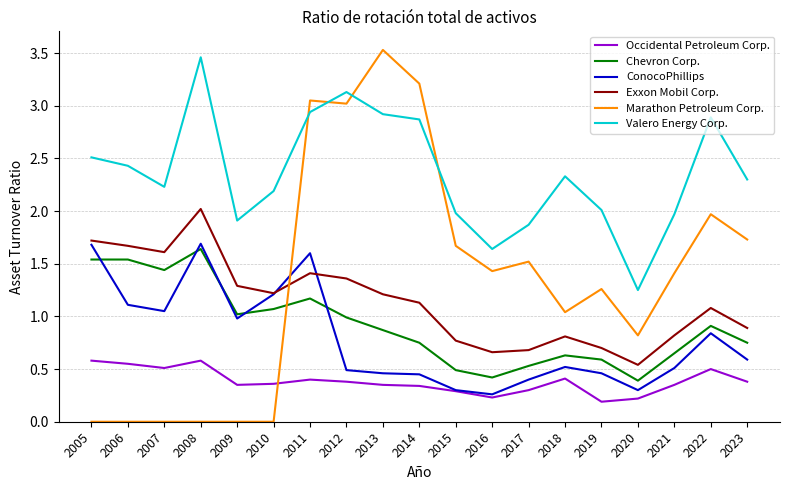

True or false: Occidental Petroleum Corp. has a value of 0.2 at 2011.

False